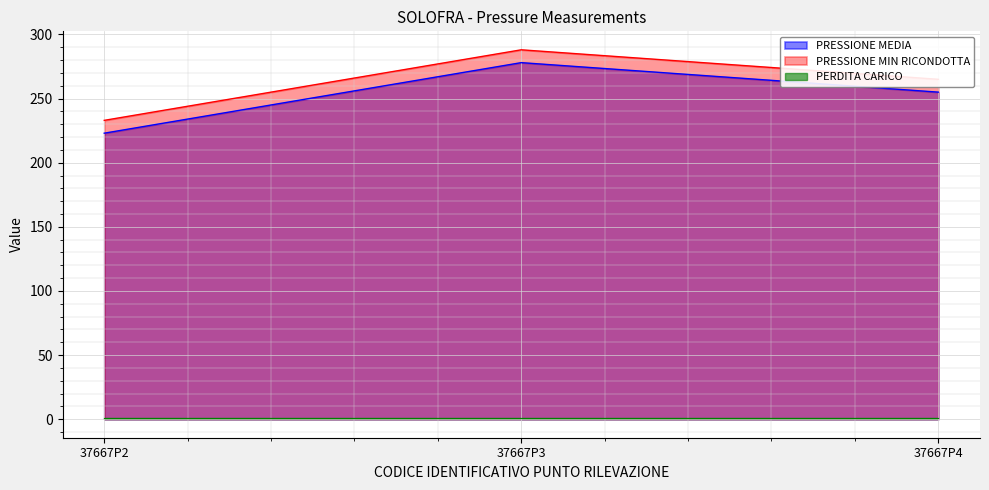

Which category has the highest value across all series?

37667P3